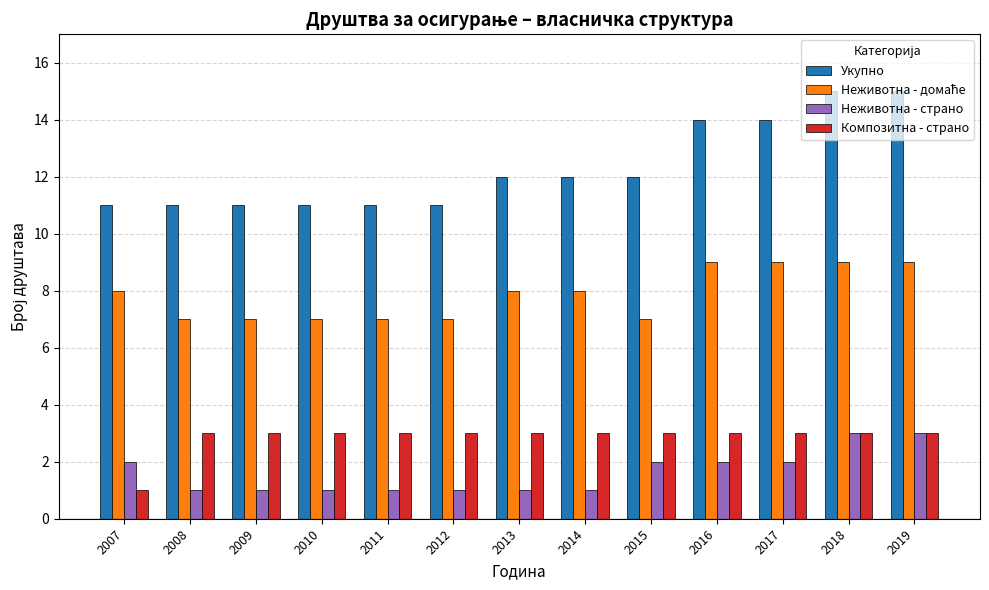

True or false: Укупно has a value of 11 at 2008.

True